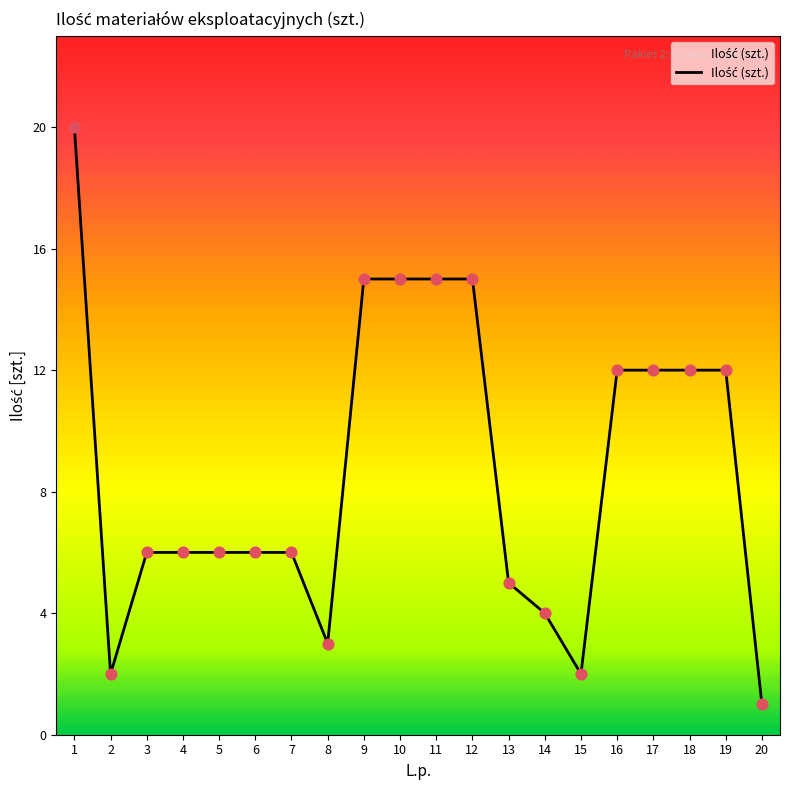

What is the ratio of the value at 7 to the value at 17?

0.5